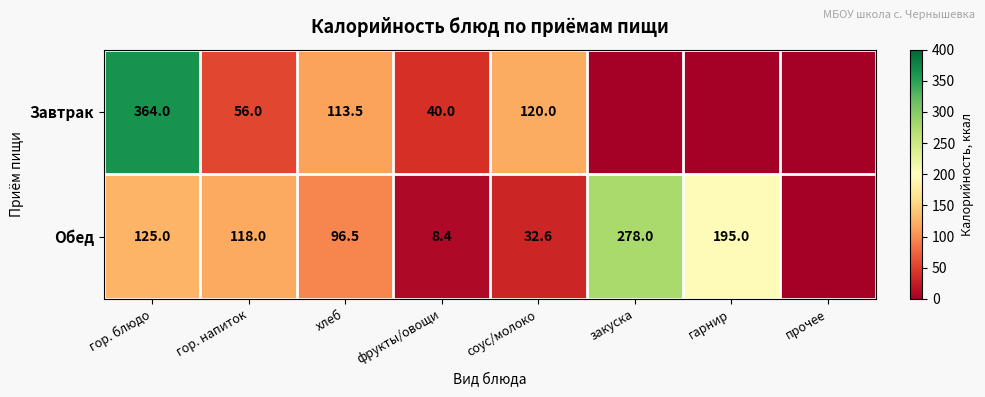

What is the total value across all series at гор. блюдо?

489.0